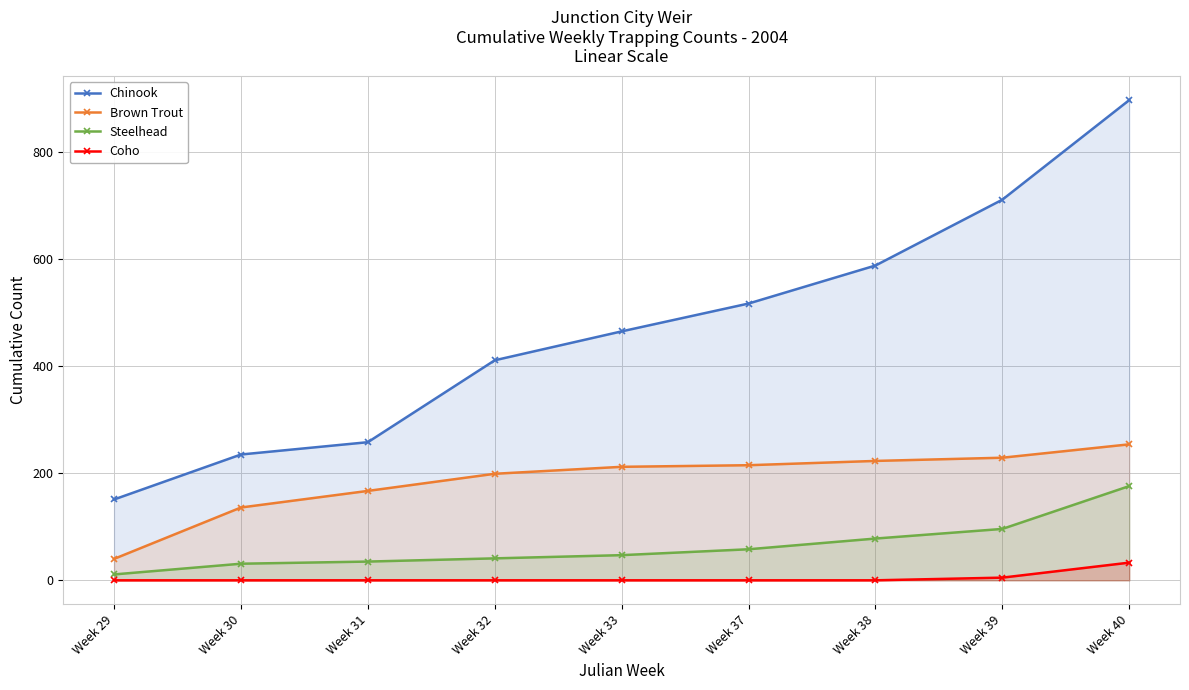

True or false: Coho and Steelhead intersect in this chart.

False